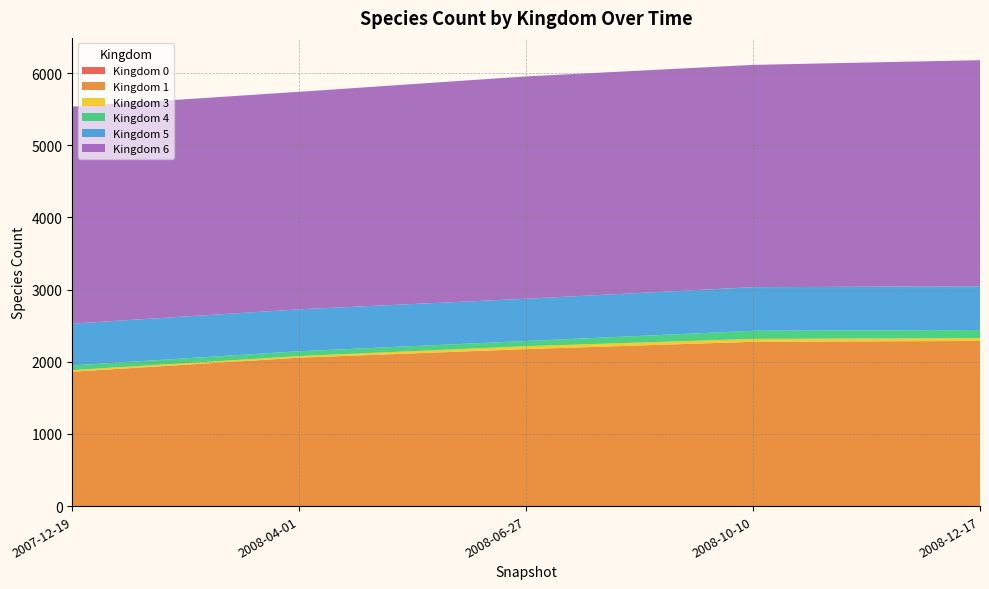

Reading right to left, extract all data points from this chart.

0: 2008-12-17=1	2008-10-10=1	2008-06-27=1	2008-04-01=1	2007-12-19=1
1: 2008-12-17=2288	2008-10-10=2276	2008-06-27=2175	2008-04-01=2056	2007-12-19=1861
3: 2008-12-17=40	2008-10-10=40	2008-06-27=40	2008-04-01=22	2007-12-19=22
4: 2008-12-17=112	2008-10-10=112	2008-06-27=72	2008-04-01=67	2007-12-19=66
5: 2008-12-17=605	2008-10-10=605	2008-06-27=586	2008-04-01=581	2007-12-19=579
6: 2008-12-17=3134	2008-10-10=3081	2008-06-27=3081	2008-04-01=3015	2007-12-19=3007